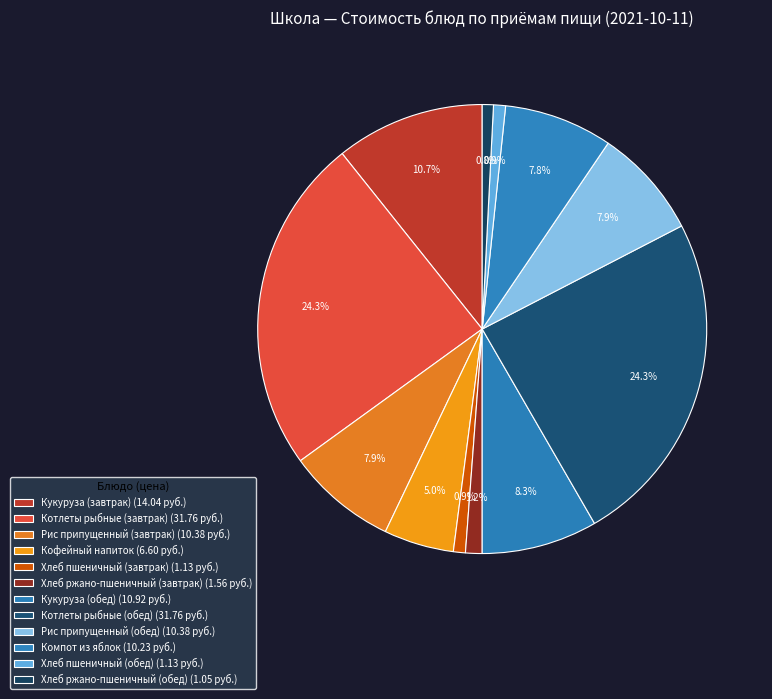

Is it true that Кофейный напиток is 1% of the pie?

False